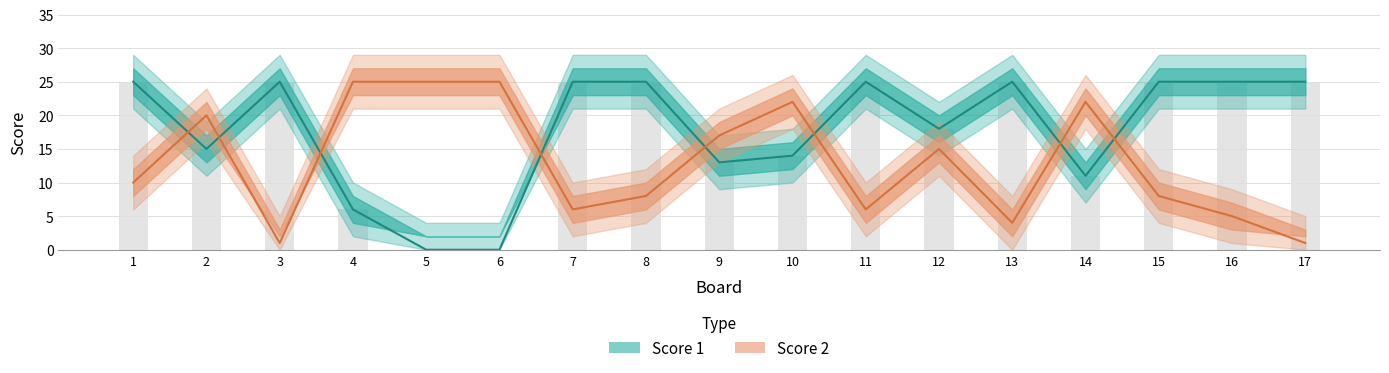

Is it true that Score 1 equals 20 at 14?

False